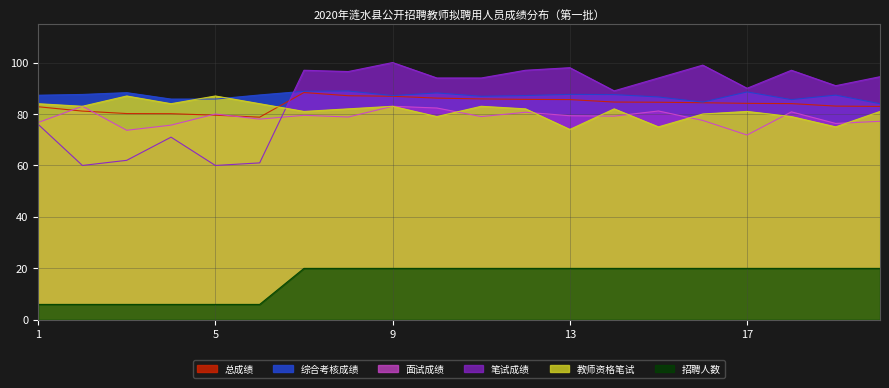

Where does the 面试成绩 series first go above 79?

2